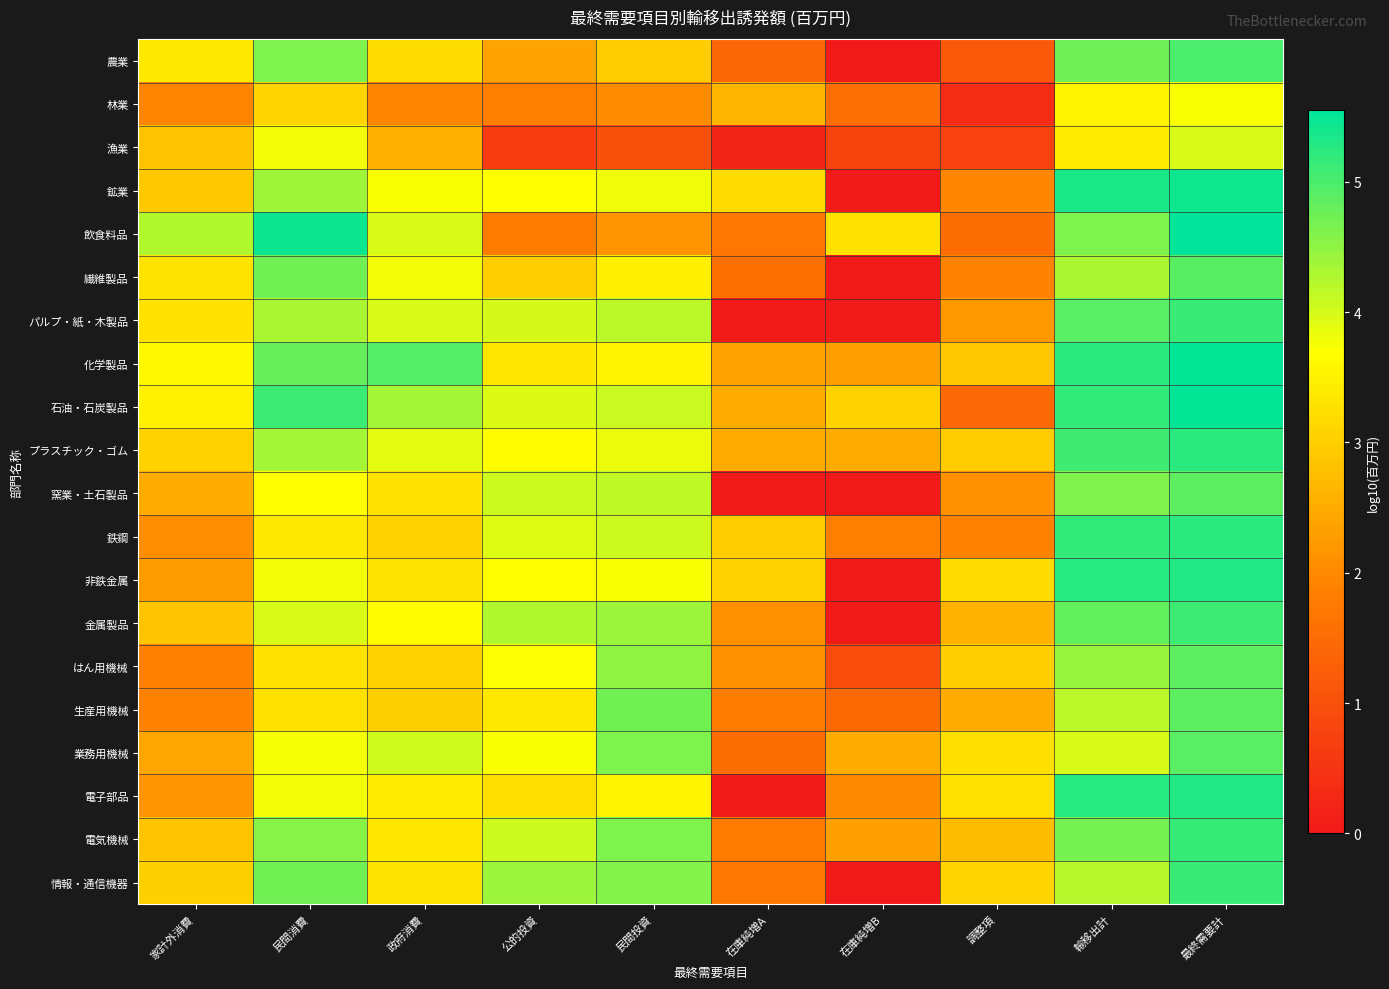

Count the number of categories in the chart.

10